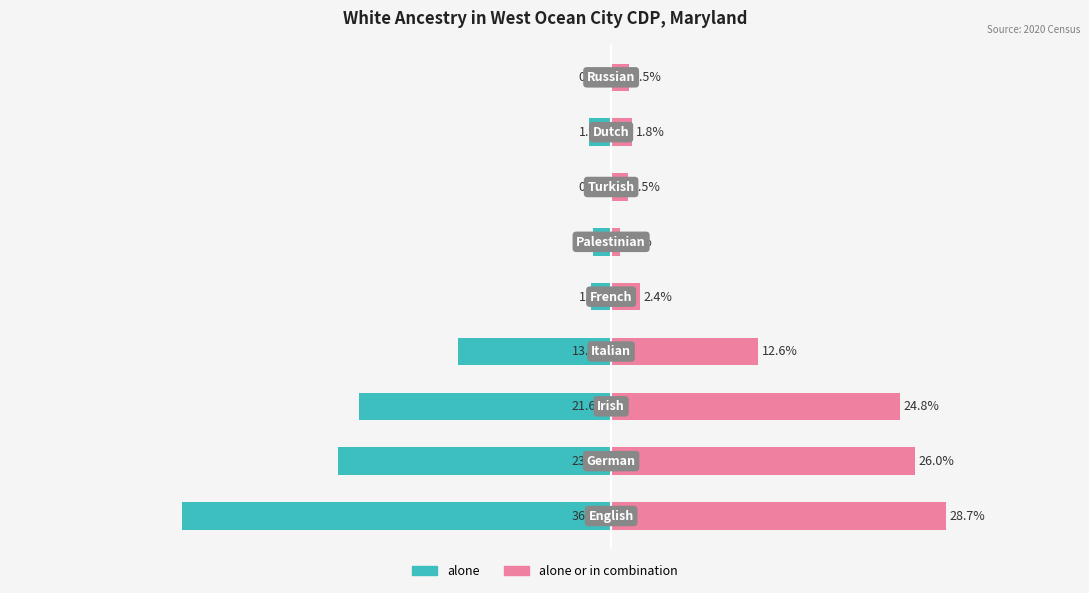

Which series has the largest total across all categories?

alone or in combination